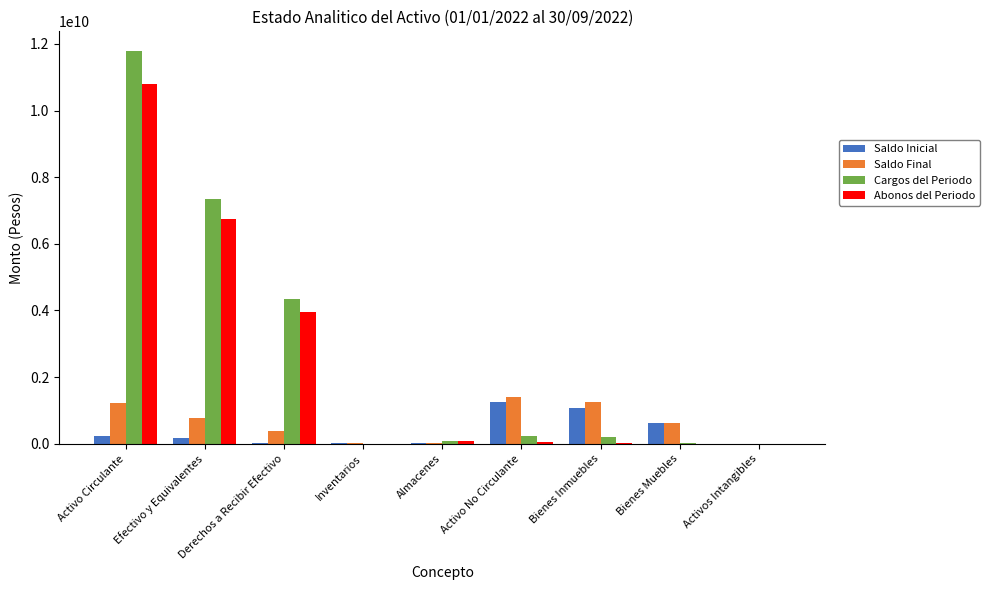

Is the value of Saldo Final at Activo Circulante greater than the value of Cargos del Periodo at Bienes Muebles?

Yes